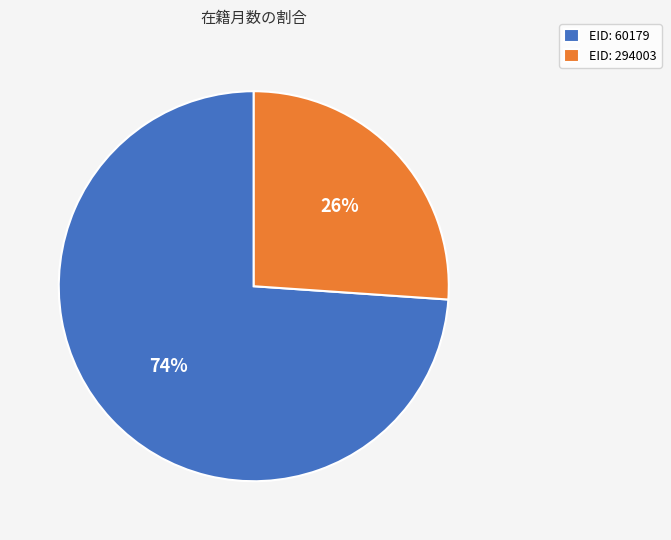

What percentage is the EID: 60179 slice, to the nearest percent?

74%